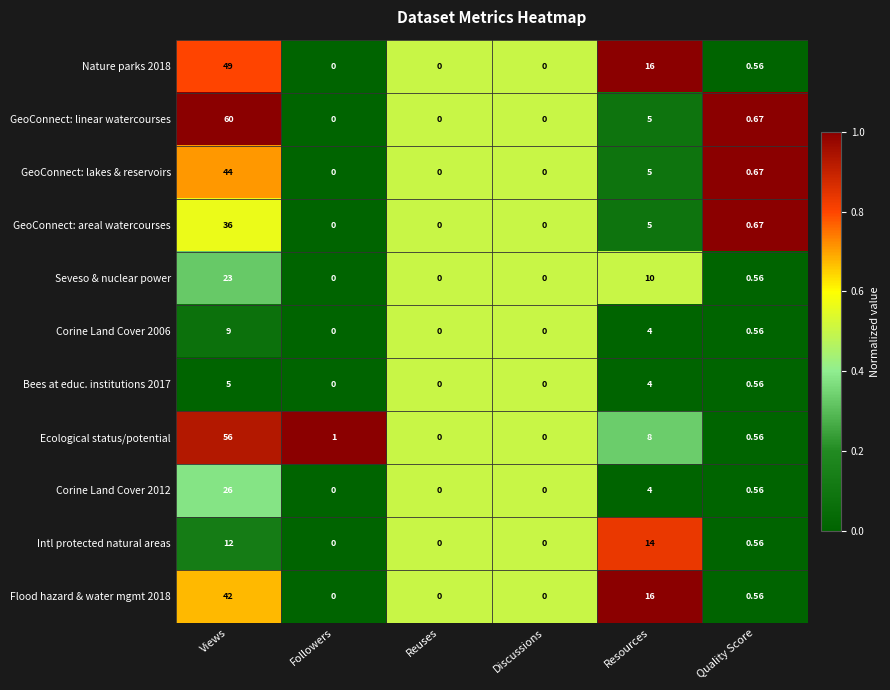

Which series changed the most between Views and Reuses?

GeoConnect: linear watercourses